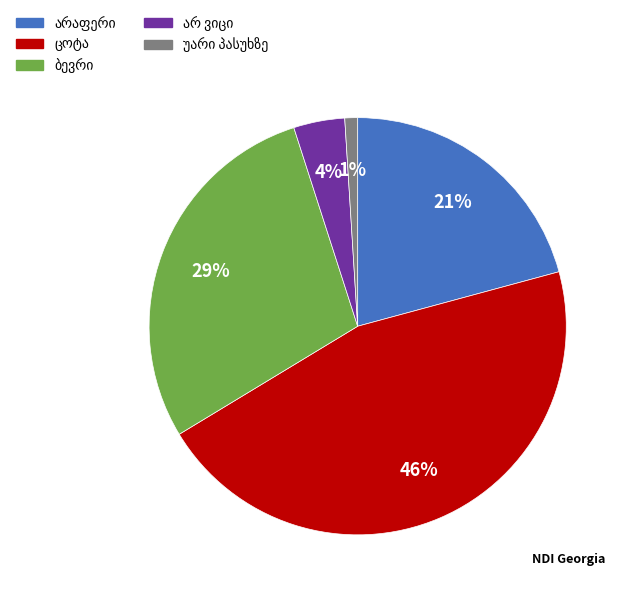

Does any single category account for the majority?

No